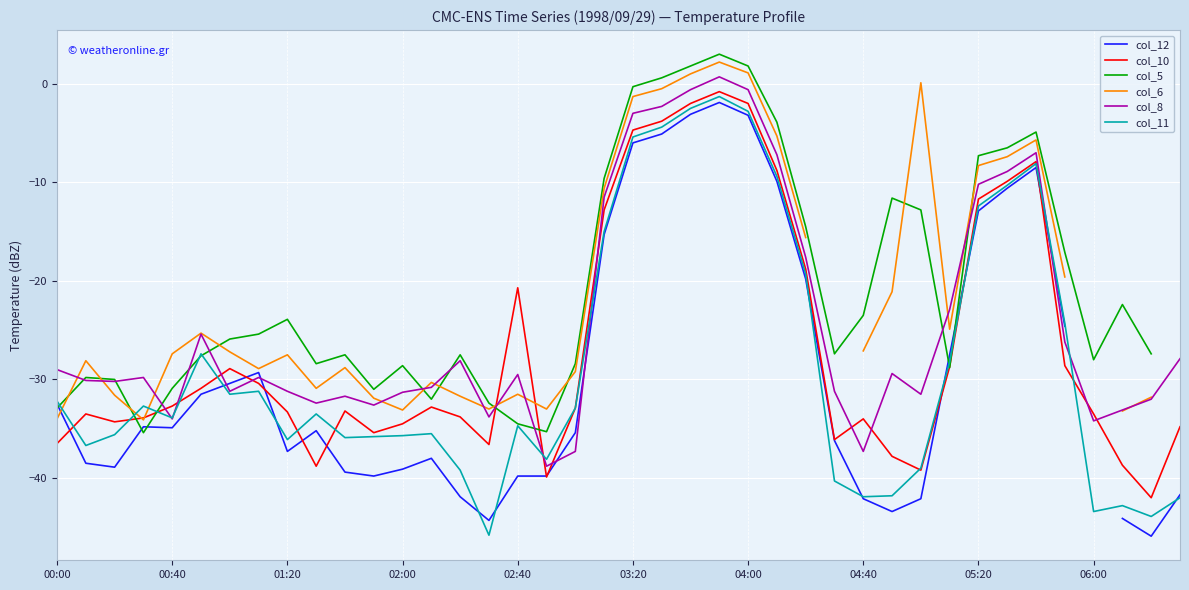

How many values in col_8 are below zero?

39